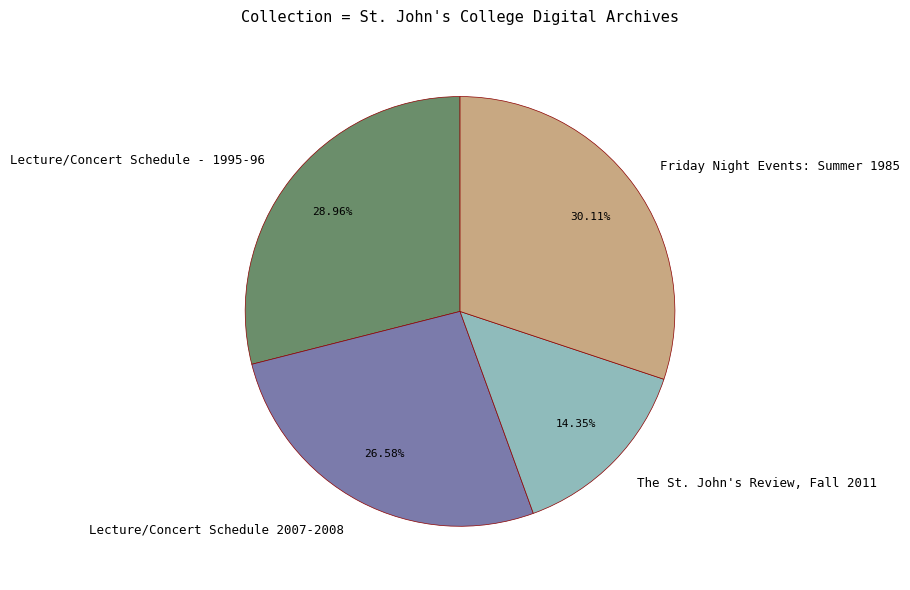

True or false: Lecture/Concert Schedule 2007-2008 accounts for 20% of the total.

False